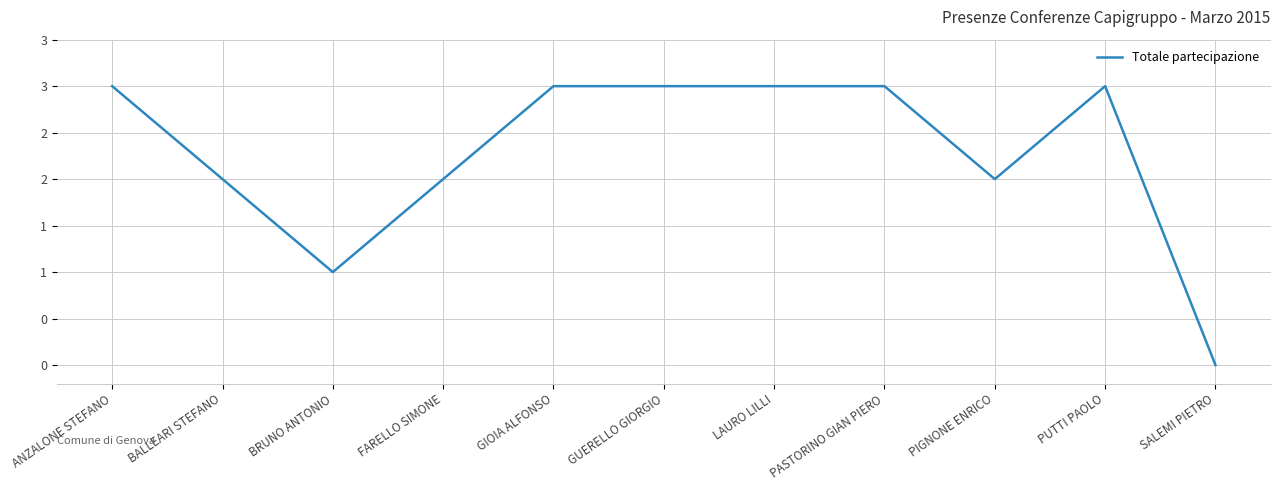

Where is the first local maximum?

PUTTI PAOLO